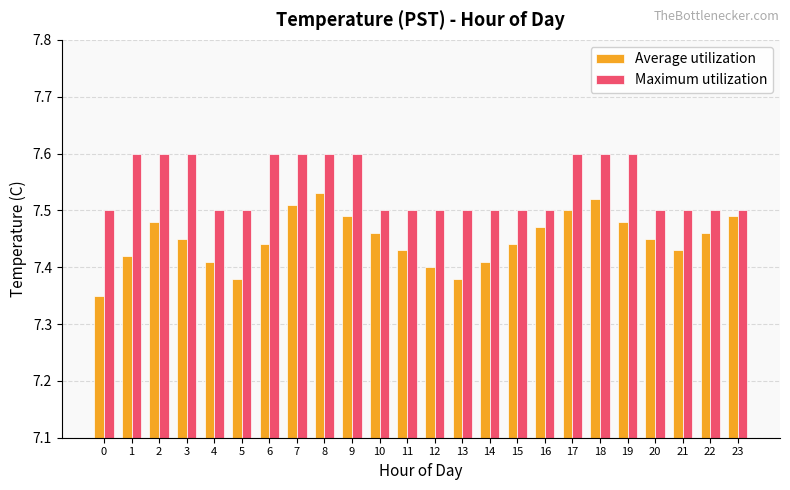

Count the Average utilization values in the range 7 to 8.

24